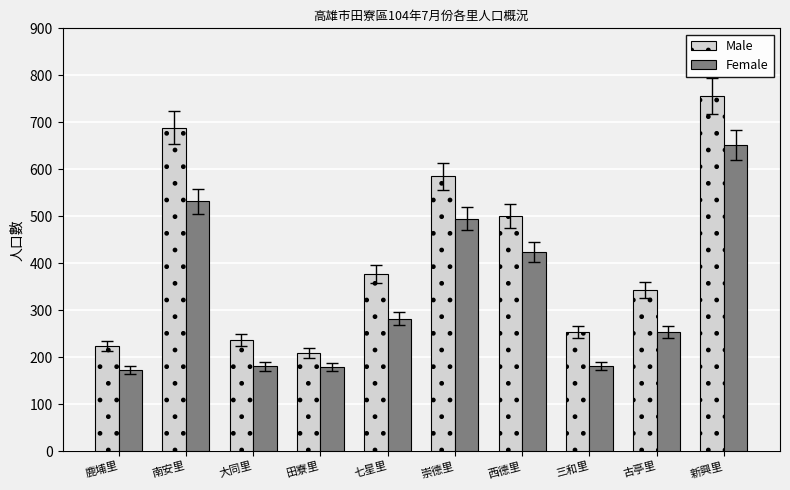

Between 田寮里 and 西德里, which series saw the biggest shift?

Male